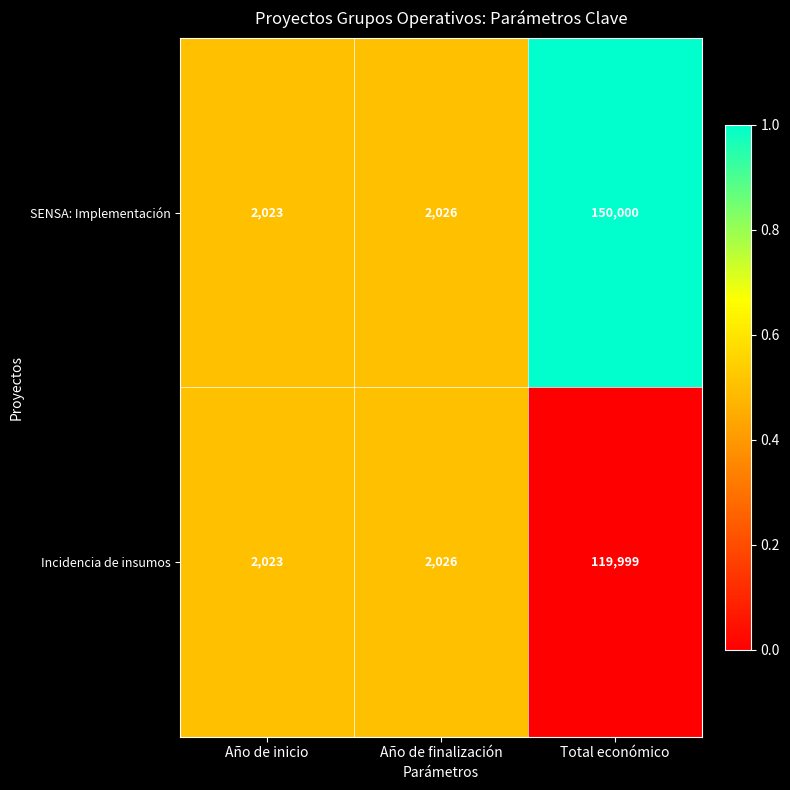

Which series has the largest total across all categories?

SENSA: Implementación